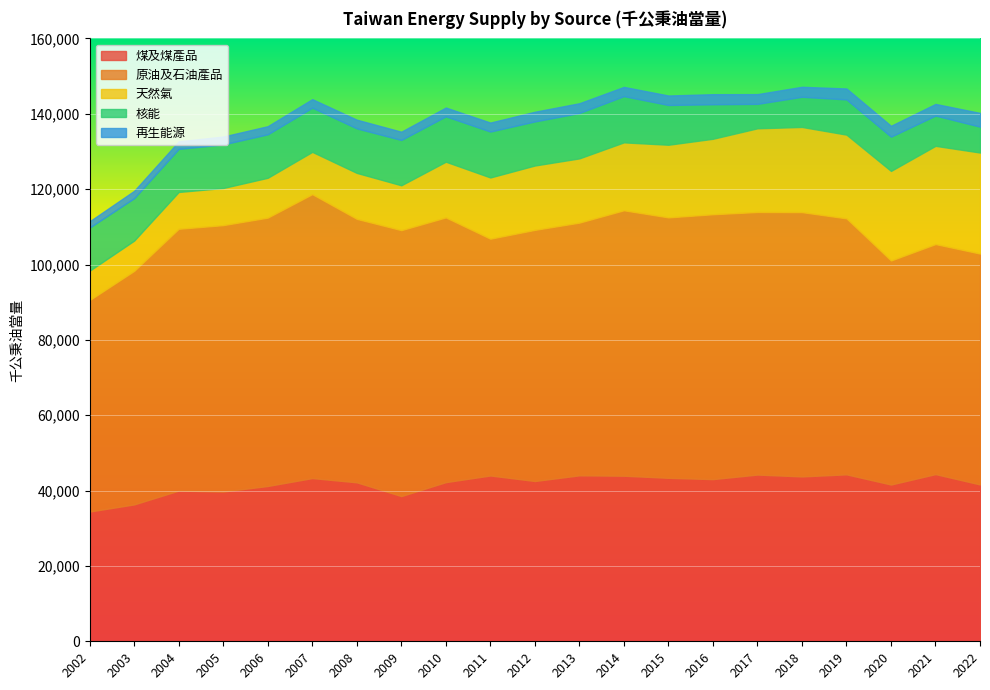

Reading left to right, transcribe all the data shown in this chart.

煤及煤產品: 34436	36333	40000	39750	41217	43311	42188	38539	42236	44001	42535	44044	43941	43379	43037	44247	43755	44304	41601	44368	41622
原油及石油產品: 56149	61988	69480	70702	71230	75368	69932	70582	70265	62846	66659	67073	70455	69129	70307	69696	70151	67944	59468	61057	61283
天然氣: 7789	8039	9780	9860	10576	11221	12196	11911	14789	16258	17087	17053	18026	19280	20030	22208	22606	22222	23774	26073	26814
核能: 11453	11261	11435	11574	11545	11738	11822	12037	12054	12195	11704	12057	12274	10560	9168	6499	8014	9359	9104	8046	6878
再生能源: 1656	1948	2001	2090	2148	2259	2307	2185	2322	2376	2565	2583	2449	2511	2670	2579	2647	2893	2873	3082	3643